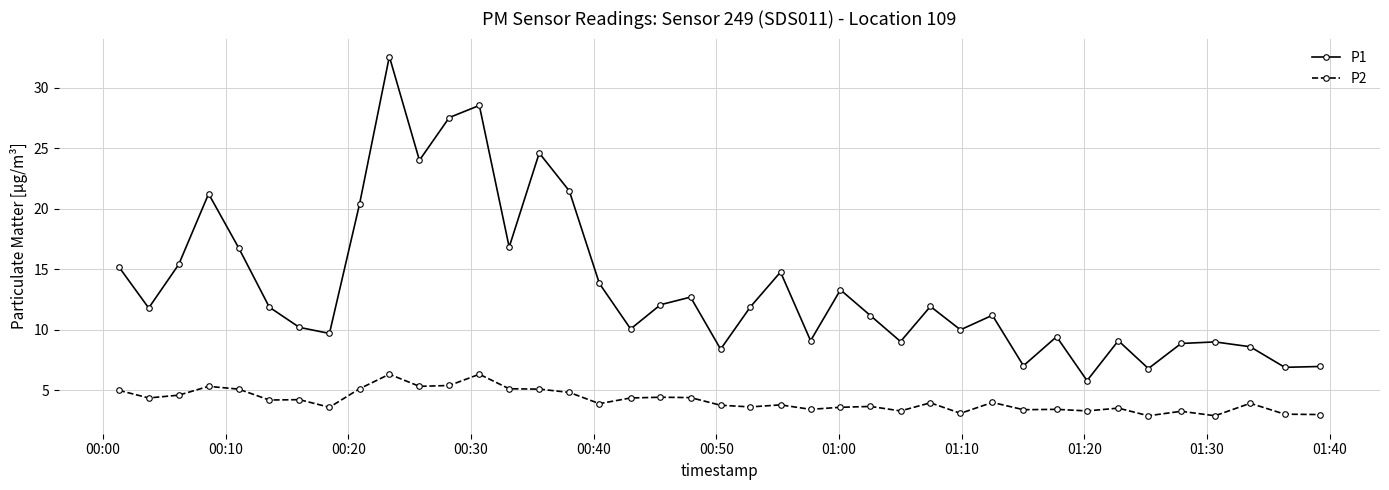

True or false: P1 and P2 cross at least once.

False